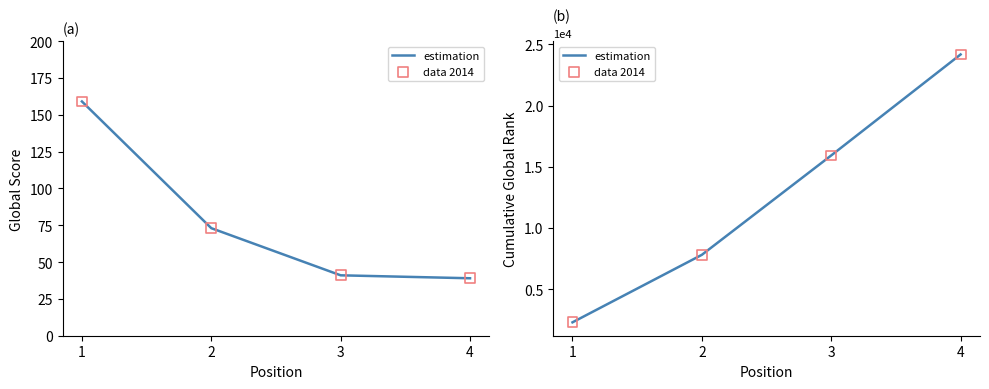

What are all the series names shown in the legend?

estimation, data 2014